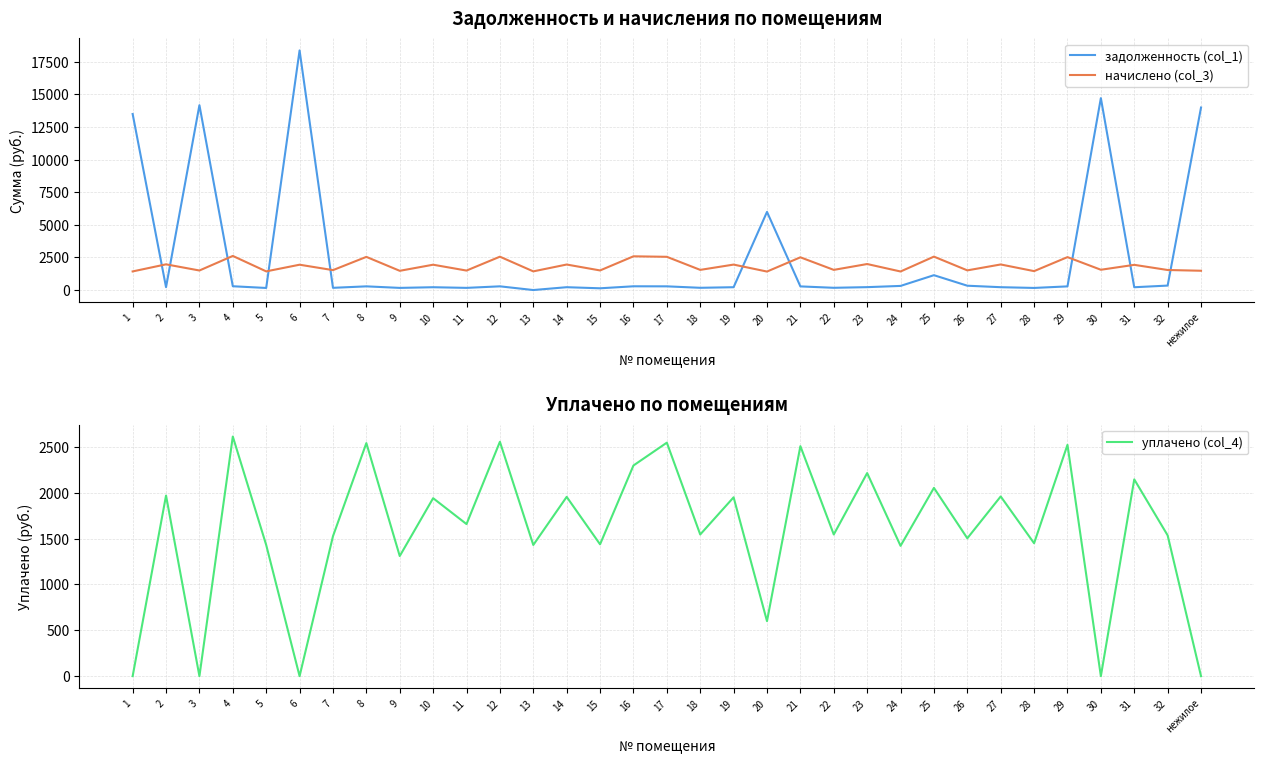

Reading right to left, what are all the values shown in this chart?

задолженность (col_1): 13991.0	341.3	214.7	14713.0	280.4	161.0	217.8	331.5	1138.4	315.8	221.5	171.7	278.8	5989.8	216.8	171.7	283.0	287.3	133.9	217.3	0.0	284.1	165.9	215.7	164.2	282.5	169.6	18368.7	159.0	290.4	14171.5	218.9	13494.5
начислено (col_3): 1478.7	1535.9	1931.8	1555.0	2523.3	1450.1	1960.5	1507.3	2561.5	1421.5	1993.9	1545.5	2509.0	1416.7	1950.9	1545.5	2547.2	2585.3	1502.5	1955.7	1431.0	2556.7	1493.0	1941.4	1473.9	2542.4	1526.4	1941.4	1431.0	2614.0	1497.8	1970.0	1426.2
уплачено (col_4): 0.0	1535.9	2146.5	0.0	2523.3	1450.0	1960.5	1503.9	2053.8	1421.6	2215.4	1545.5	2509.0	600.0	1950.9	1545.5	2547.2	2298.1	1438.2	1955.7	1431.0	2556.7	1658.9	1941.4	1310.2	2542.4	1526.4	0.0	1431.0	2614.0	0.0	1970.0	0.0